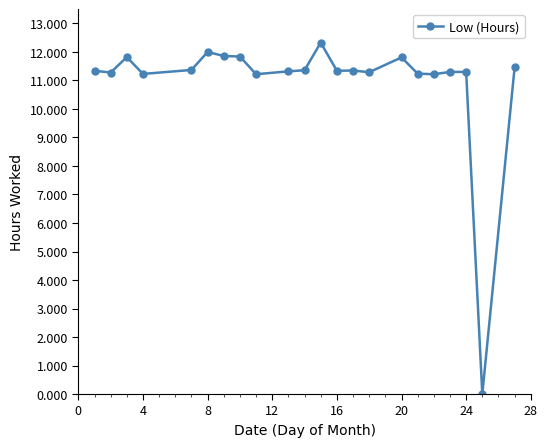

What is the difference between the maximum and second lowest values?

1.1